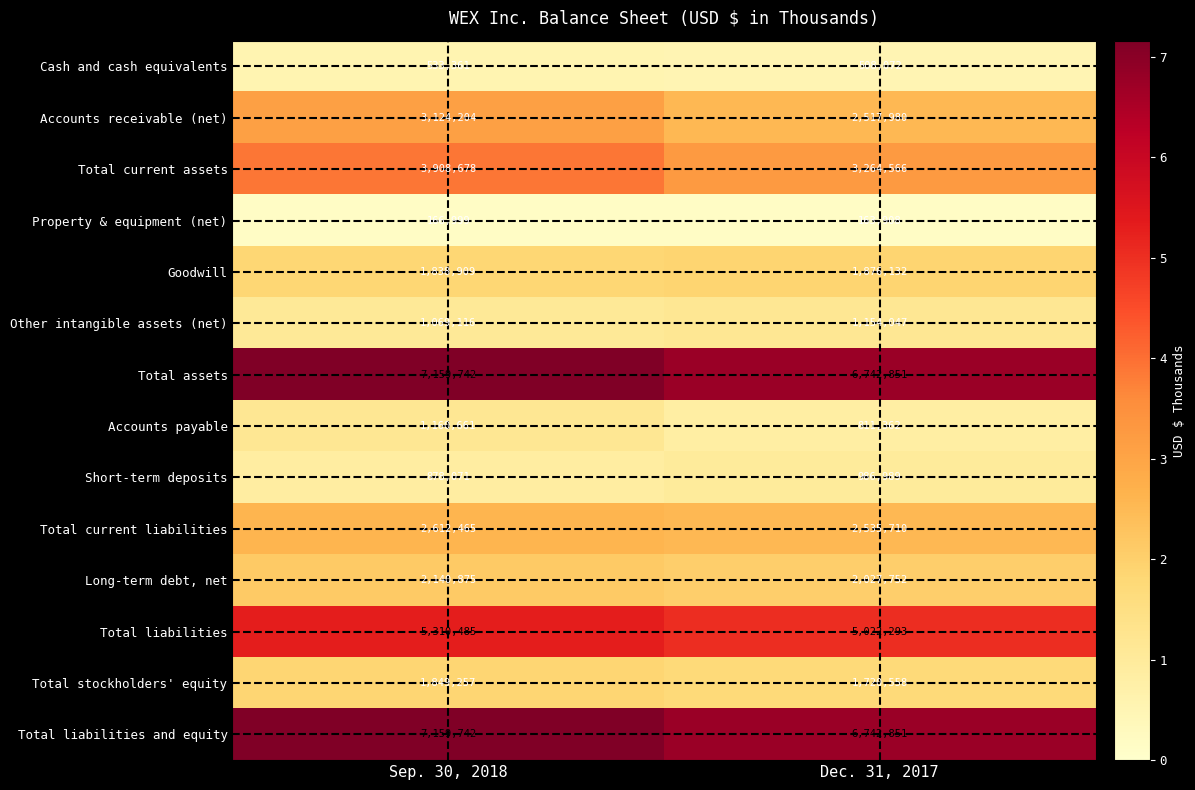

What is the sum of the Short-term deposits values at Sep. 30, 2018 and Dec. 31, 2017?

1865060